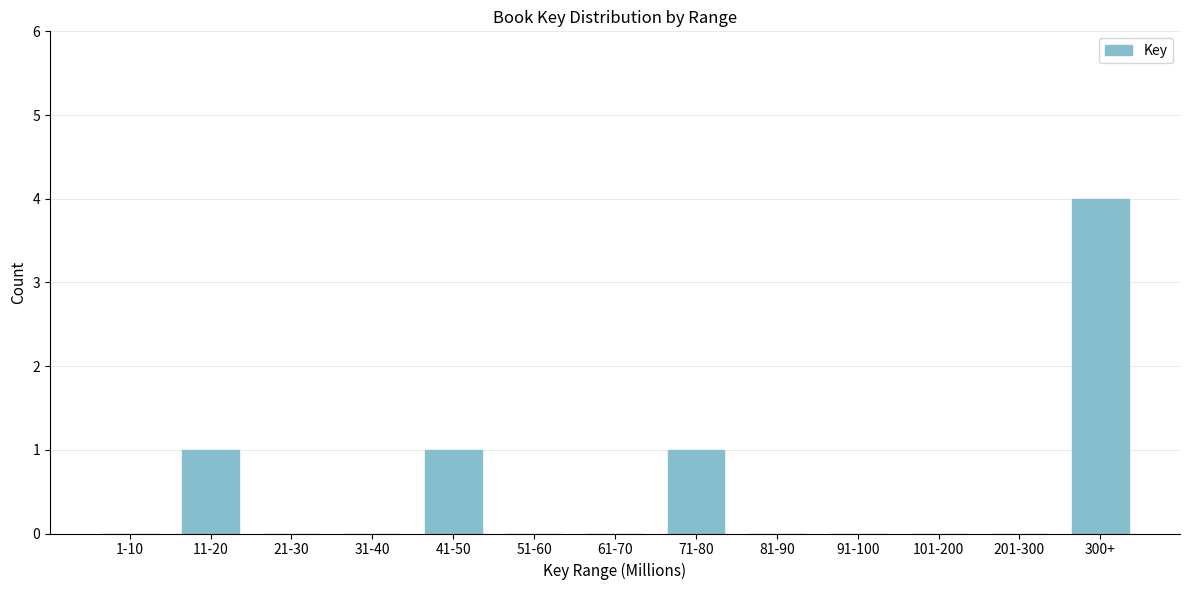

Reading left to right, what are all the values shown in this chart?

1-10=0	11-20=1	21-30=0	31-40=0	41-50=1	51-60=0	61-70=0	71-80=1	81-90=0	91-100=0	101-200=0	201-300=0	300+=4